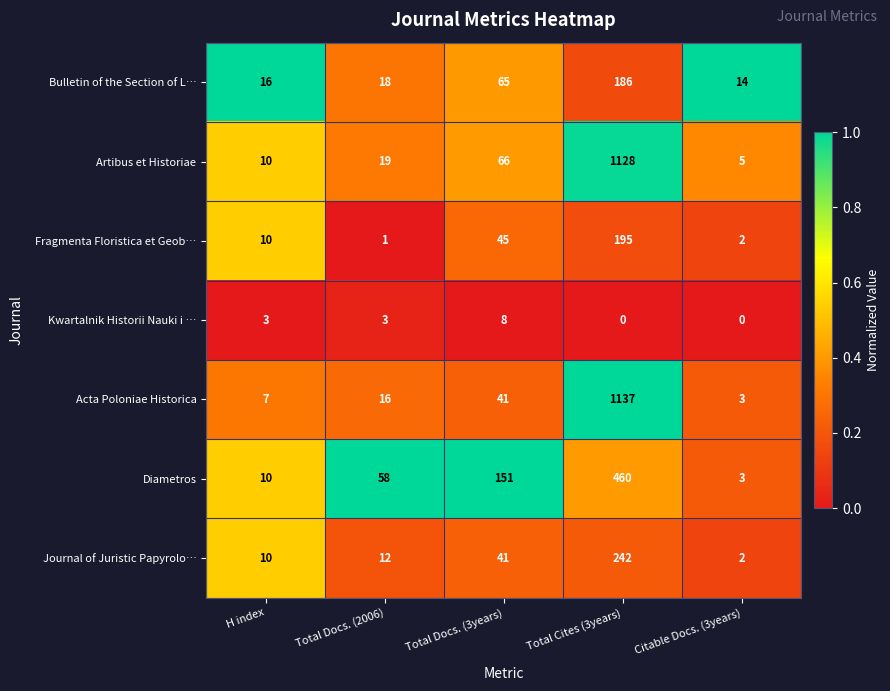

Between Total Docs. (2006) and Total Cites (3years), which series saw the biggest shift?

Acta Poloniae Historica